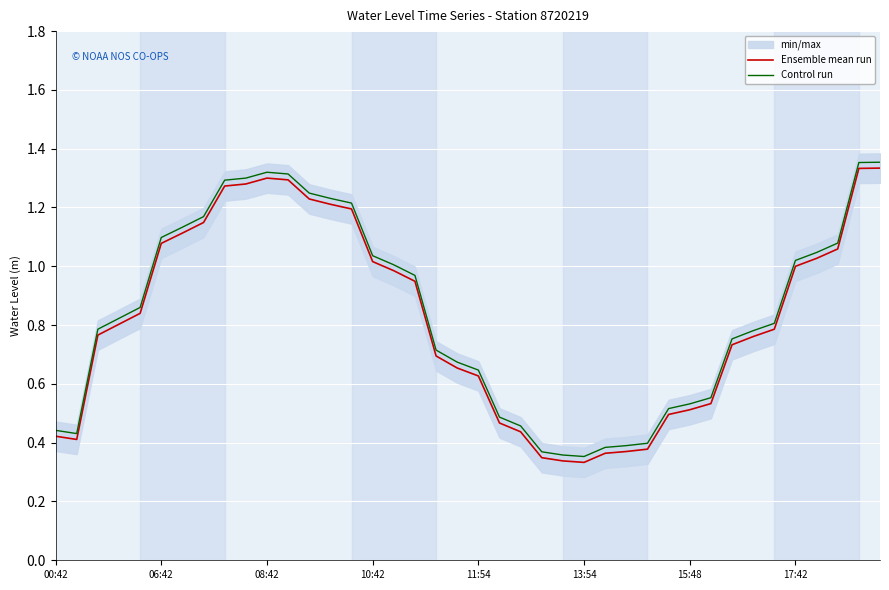

True or false: Control run and Ensemble mean run cross at least once.

False